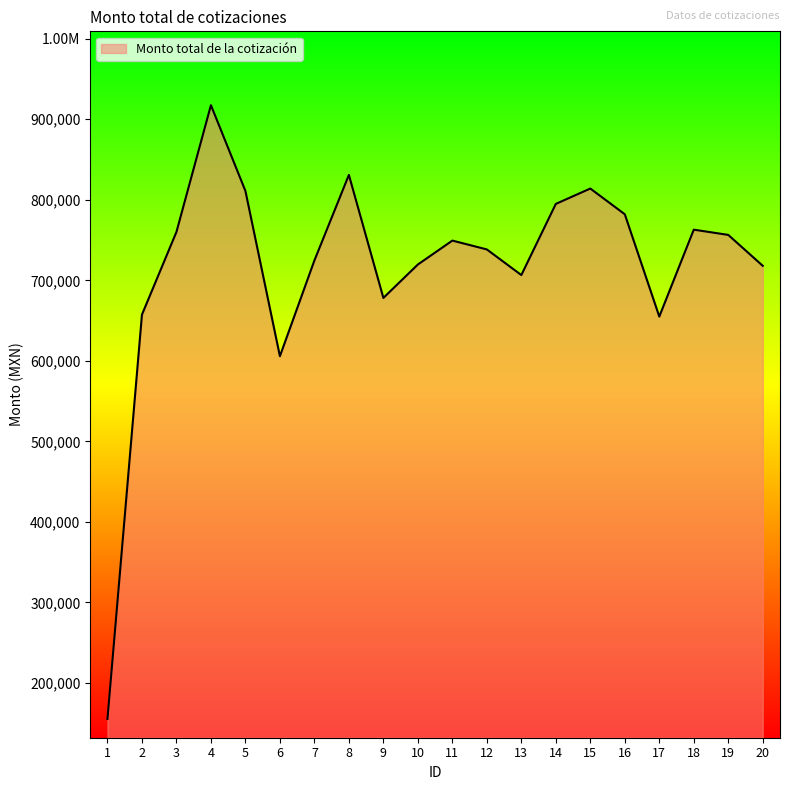

How many interior local peaks (higher than both neighbors) does the data have?

5